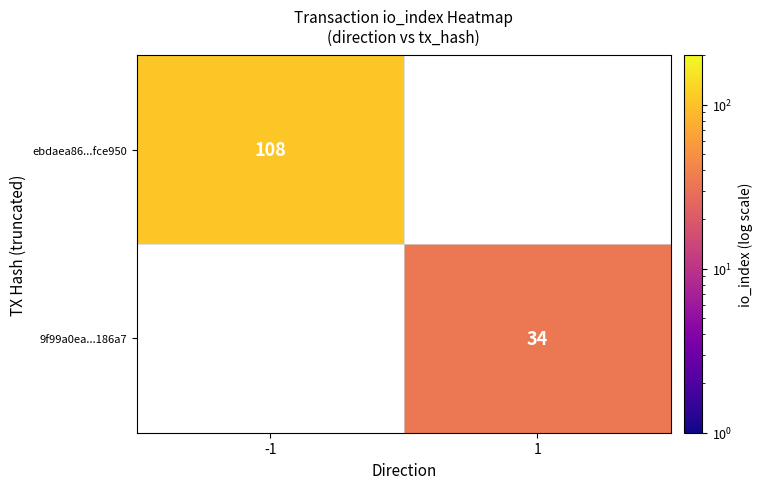

Between 1 and -1, which is larger?

-1